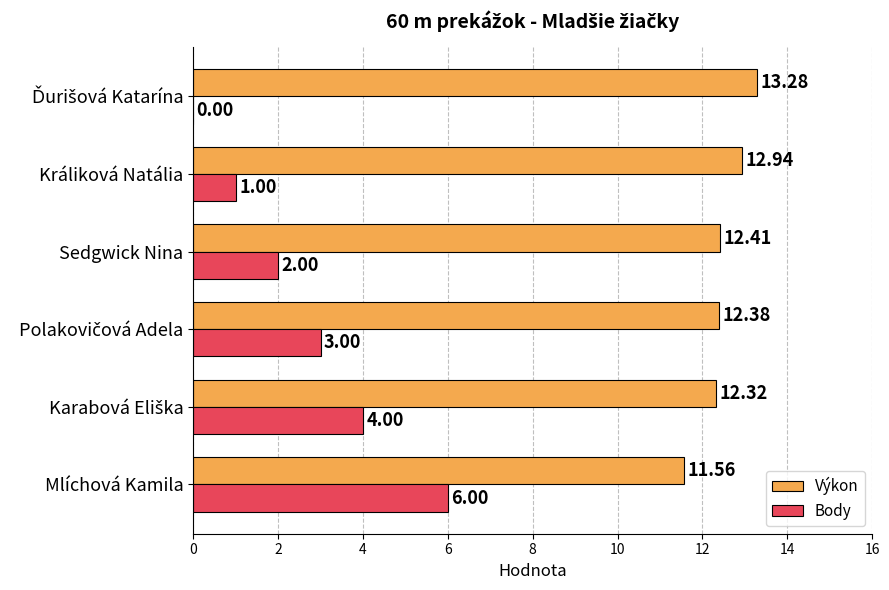

What is the sum of the Body values at Sedgwick Nina and Králiková Natália?

3.0